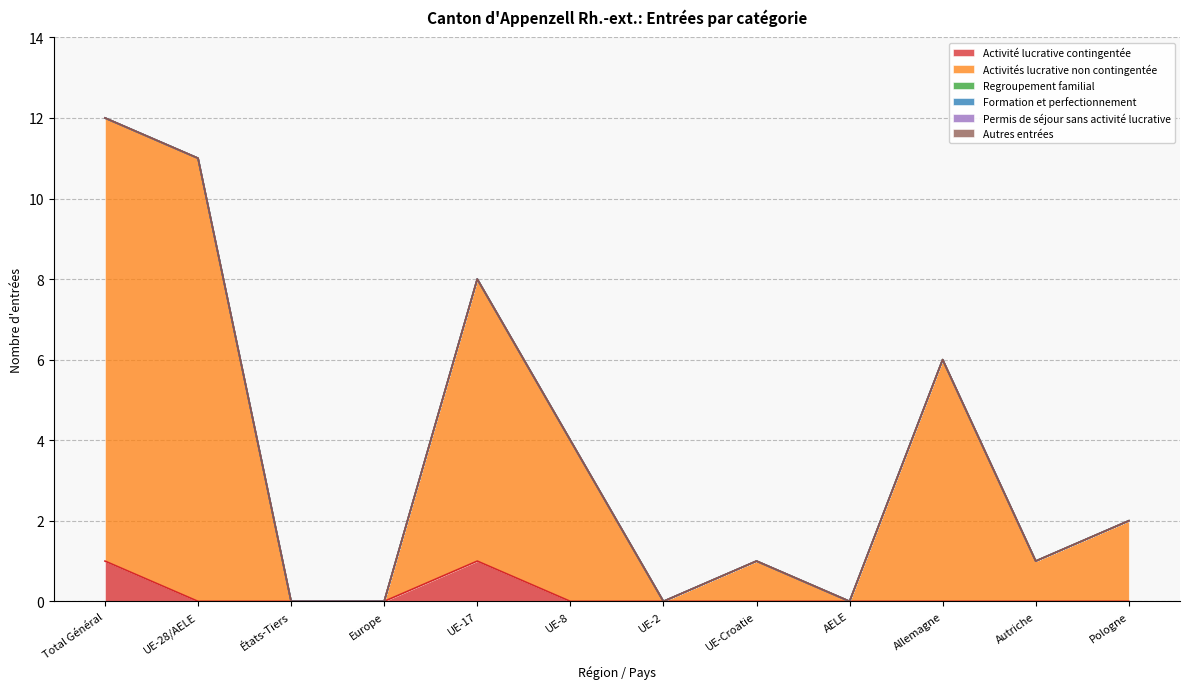

Rank the categories by Autres entrées value from highest to lowest.

Total Général, UE-28/AELE, États-Tiers, Europe, UE-17, UE-8, UE-2, UE-Croatie, AELE, Allemagne, Autriche, Pologne